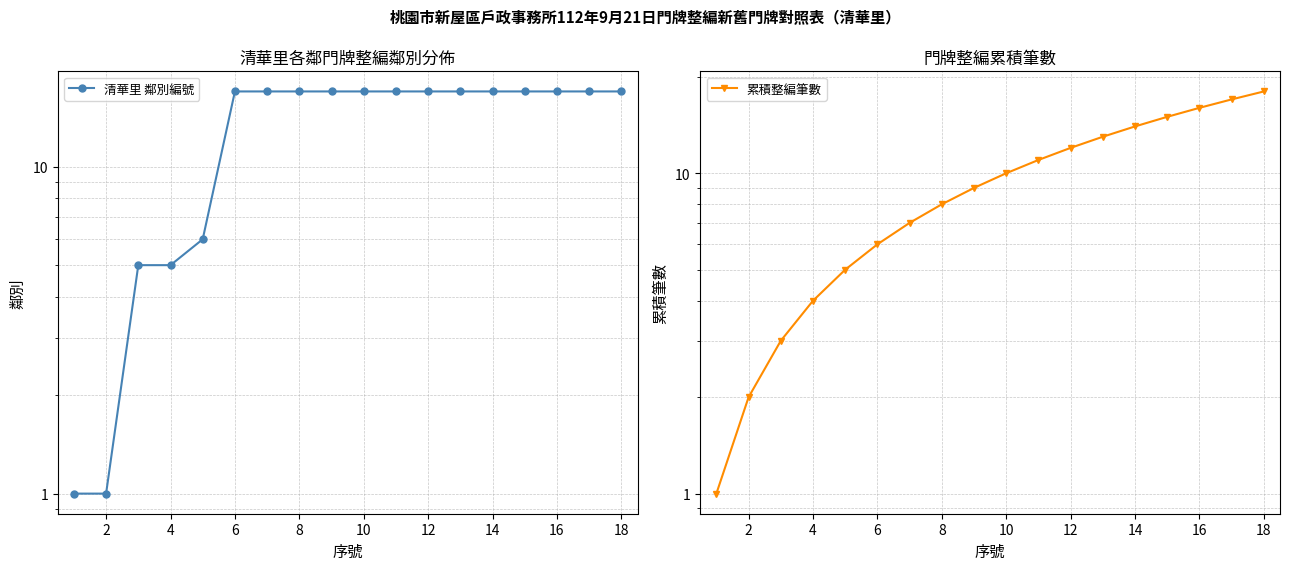

True or false: 累積整編筆數 has more than 2 interior local peaks.

False